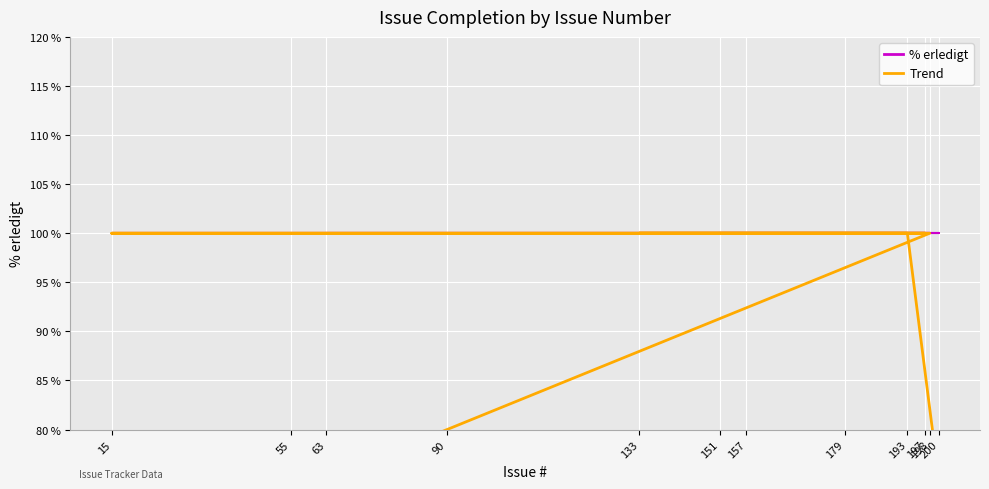

What is the value of the % erledigt point at the 1st from the left?

100